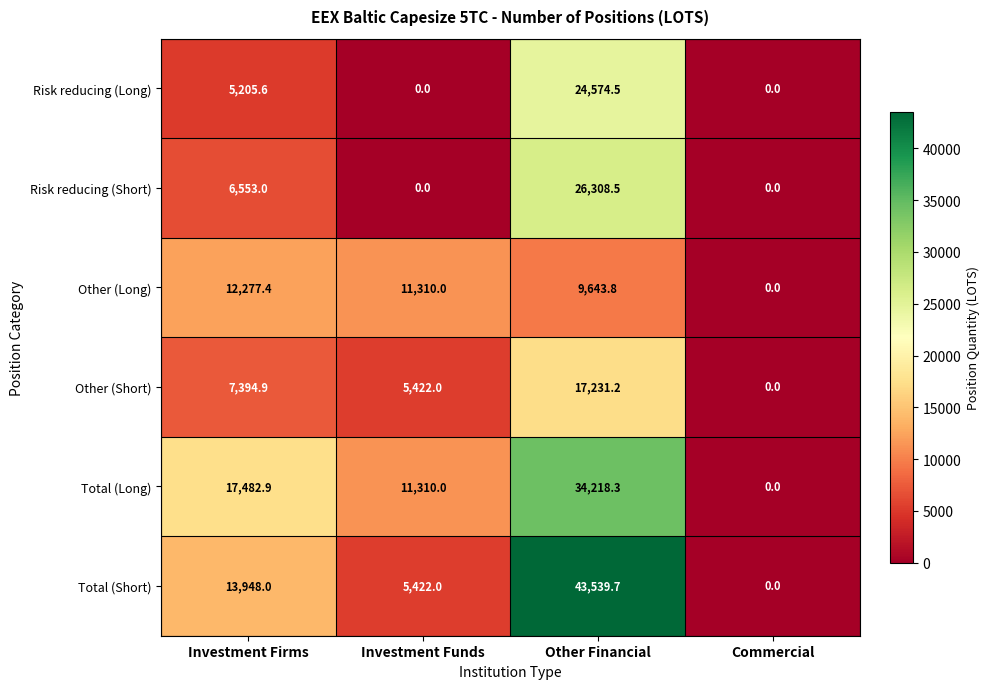

What is the total value across all series at Investment Firms?

62861.8